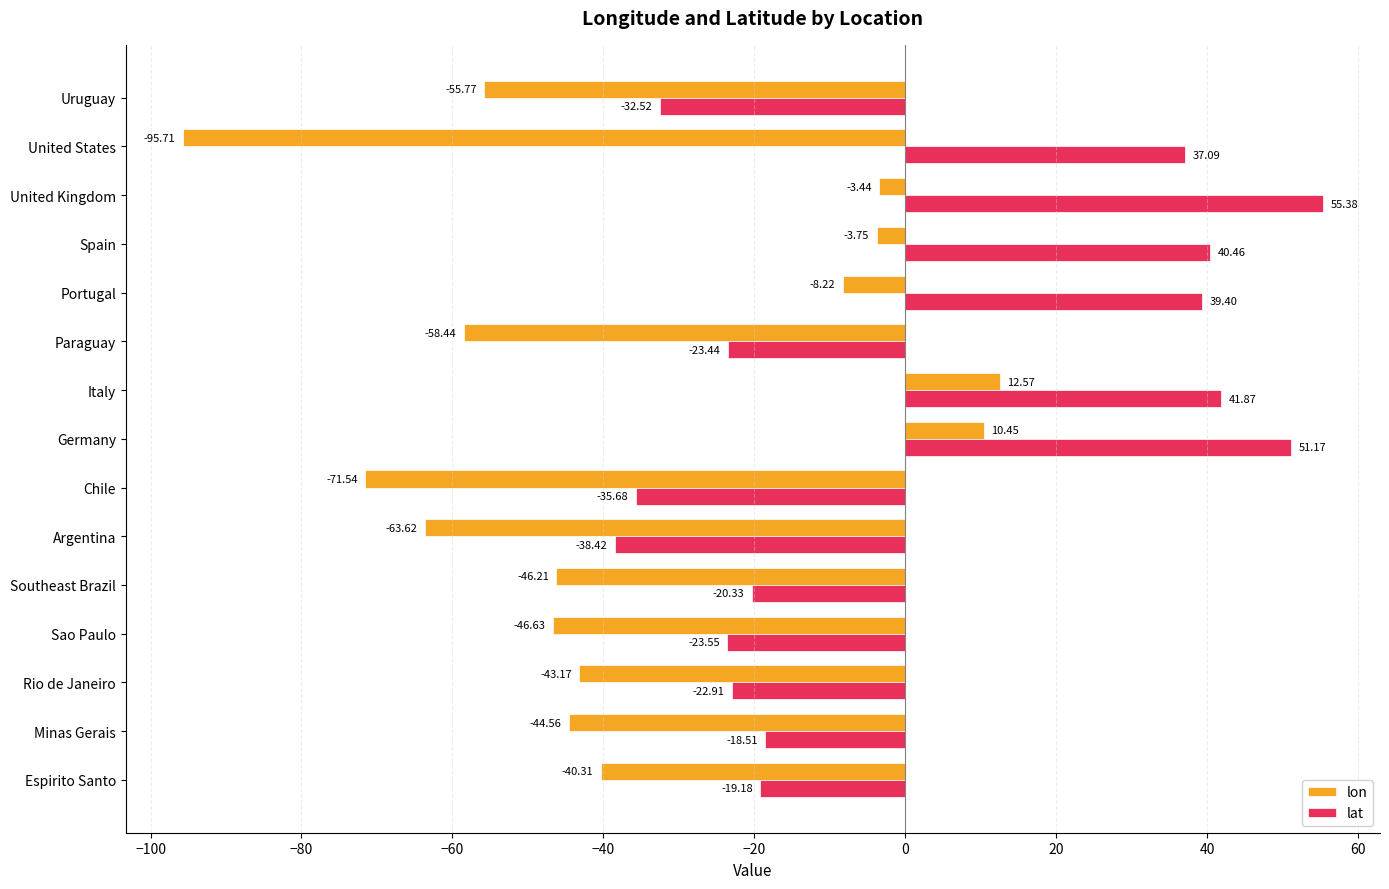

What is the average value of the lat series?

2.1